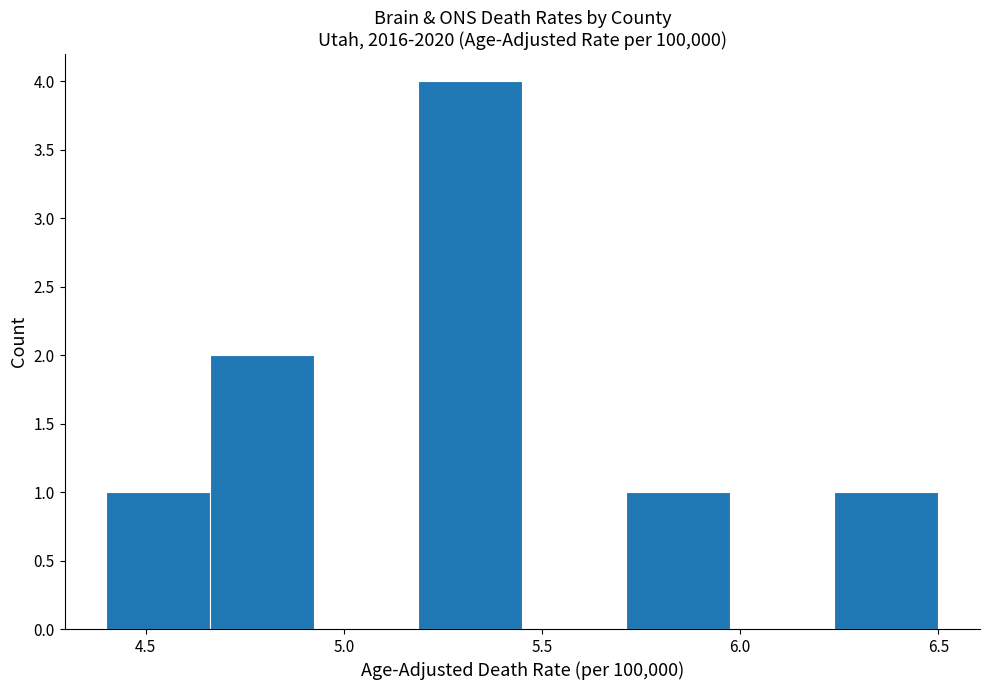

Which range on the x-axis has the tallest bar?

5.20 to 5.45